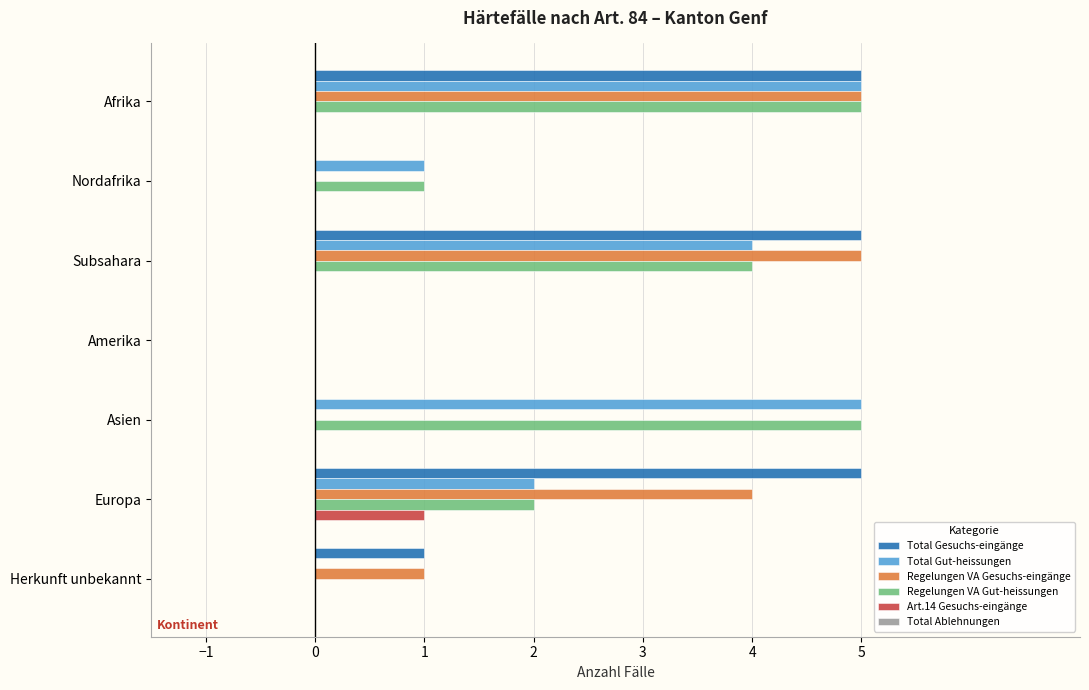

At which category is the sum across all series the highest?

Afrika